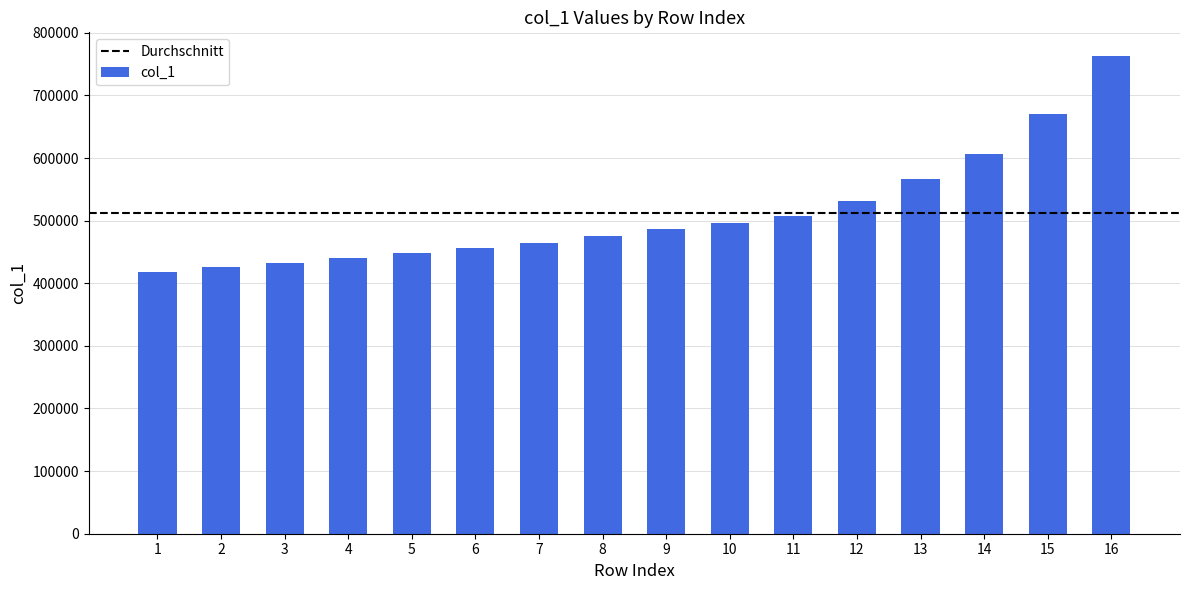

At which label is the value closest to 590374?

14